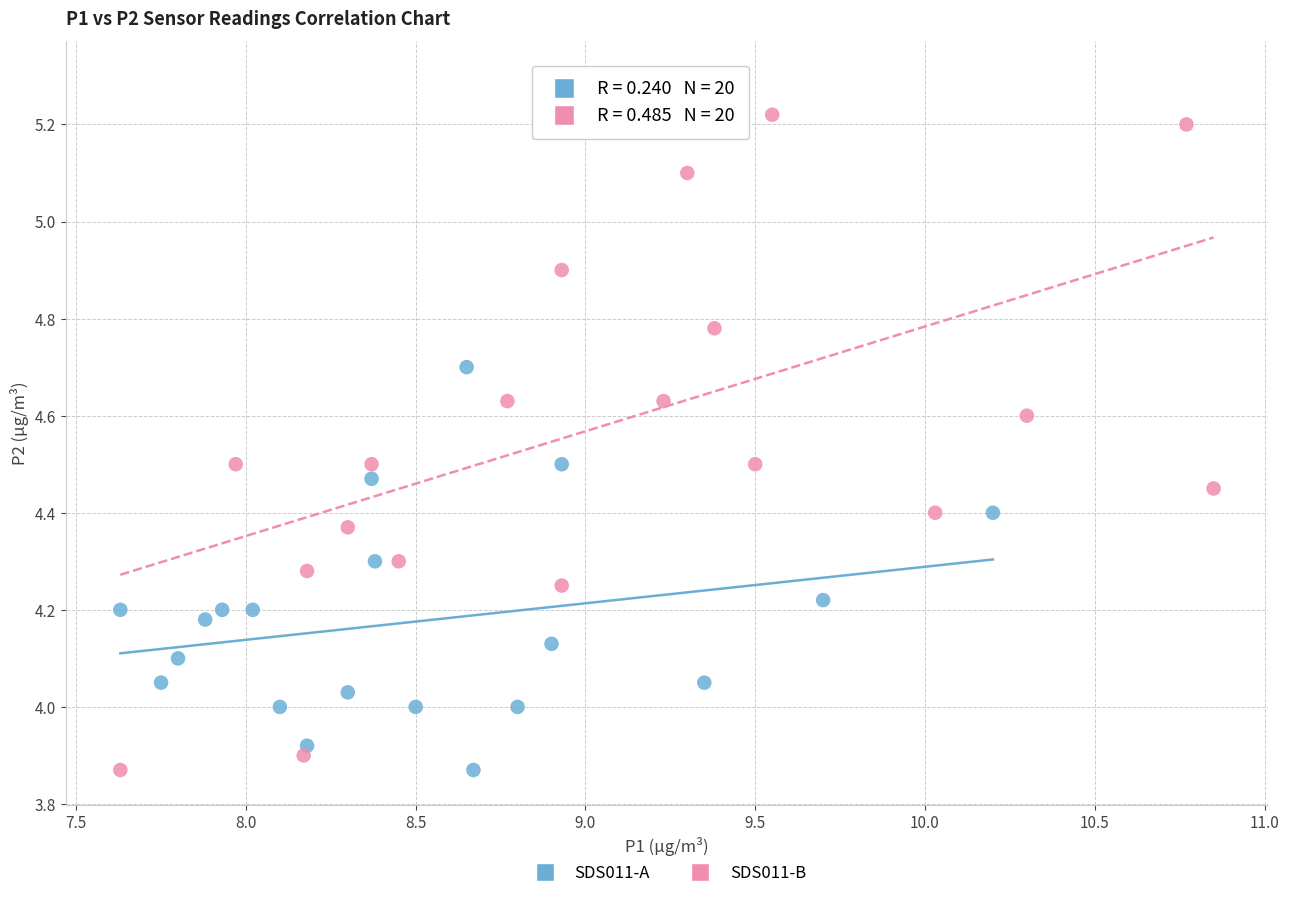

Which series has the largest Y range (max minus min)?

SDS011-B